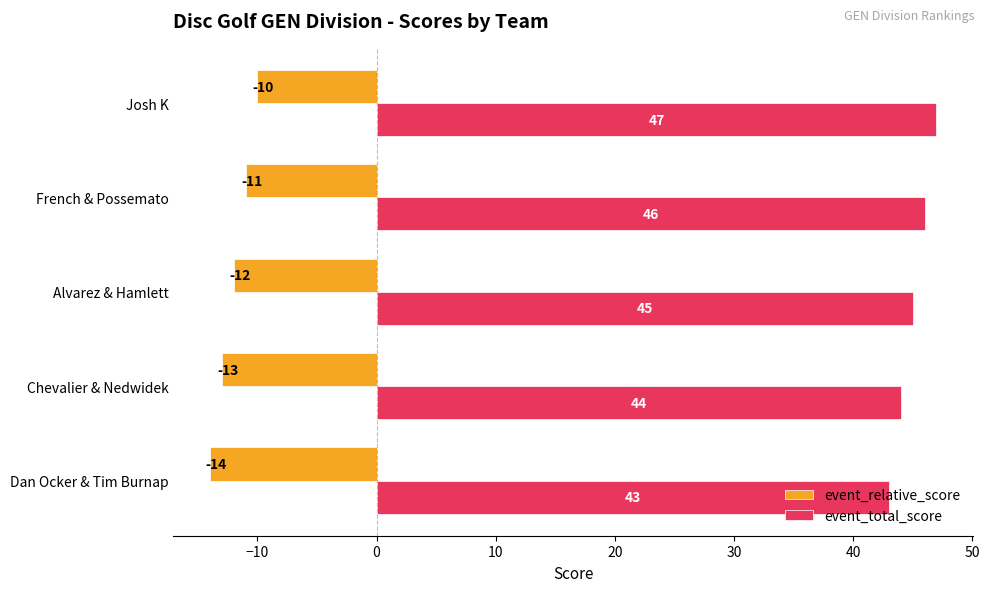

Where is event_relative_score nearest to the value -12?

Alvarez & Hamlett